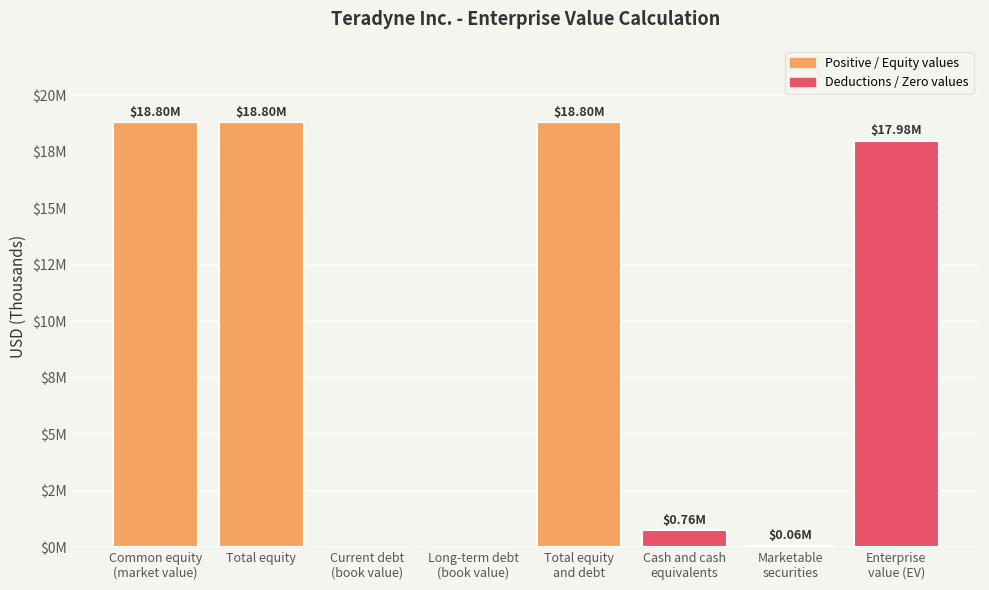

What is the difference between the maximum and minimum values?

18802115